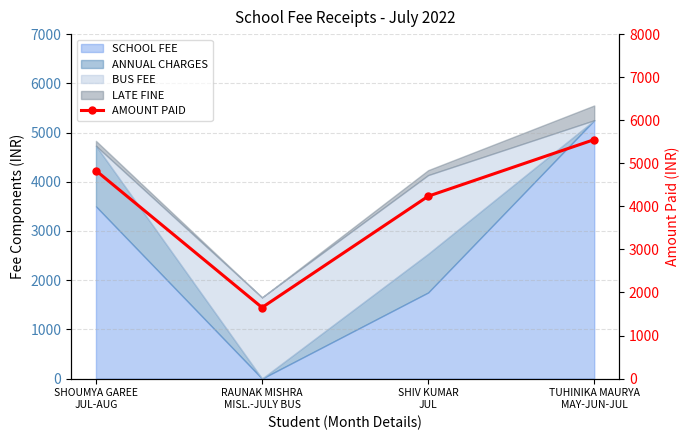

What is the difference between the values at SHOUMYA GAREE
JUL-AUG and RAUNAK MISHRA
MISL.-JULY BUS?

3180